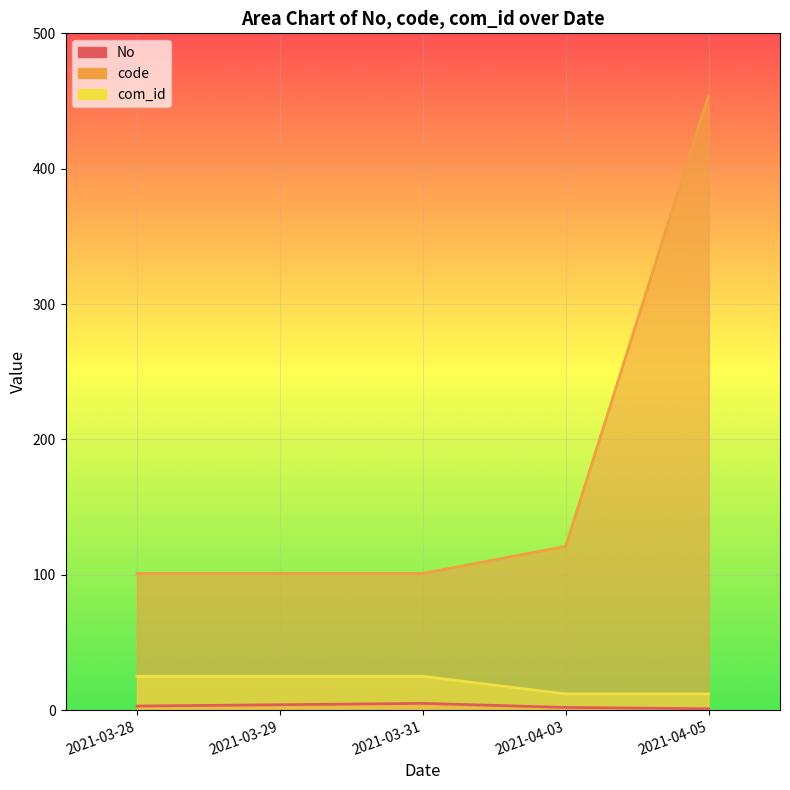

True or false: No has a value of 1 at 2021-03-28.

False